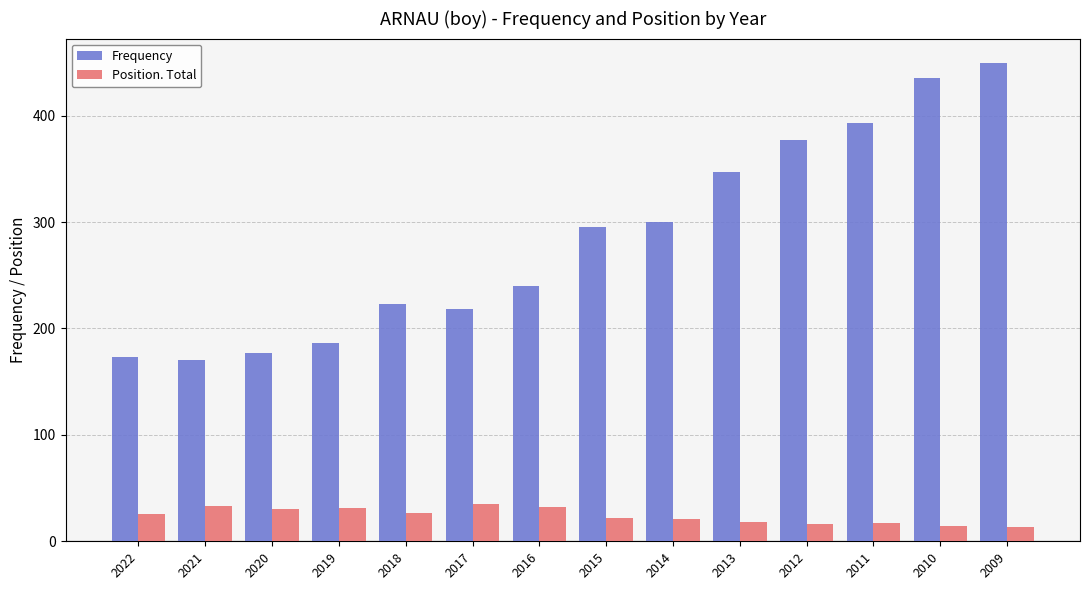

What are all the series names shown in the legend?

Frequency, Position. Total